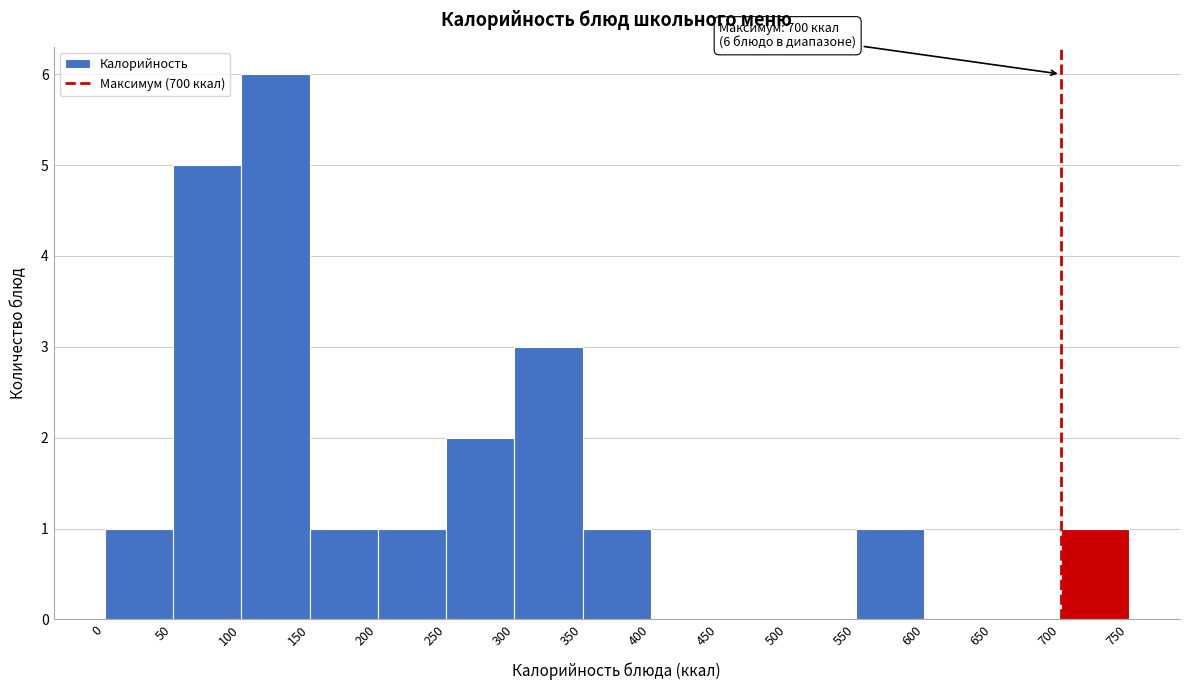

Which range on the x-axis has the tallest bar?

100 to 150